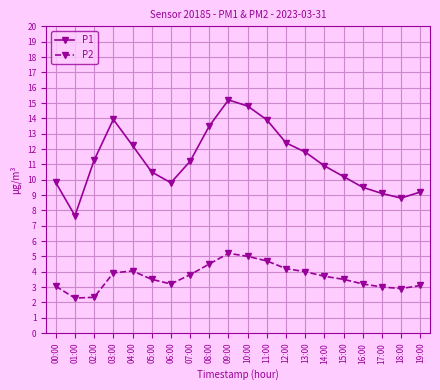

What is the maximum value shown in the chart?

15.2